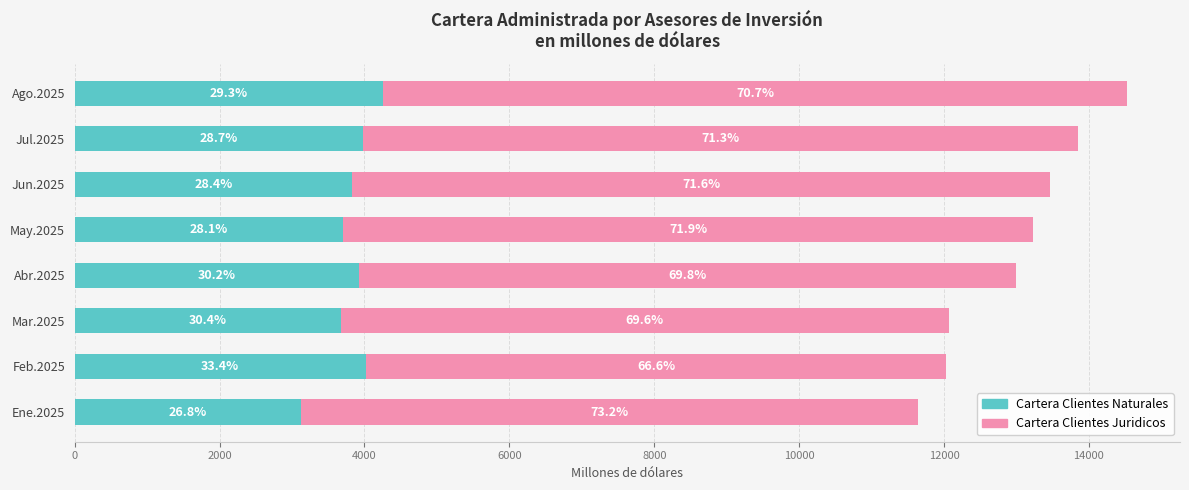

Rank the series by their maximum value, from lowest to highest.

Cartera Clientes Naturales, Cartera Clientes Juridicos